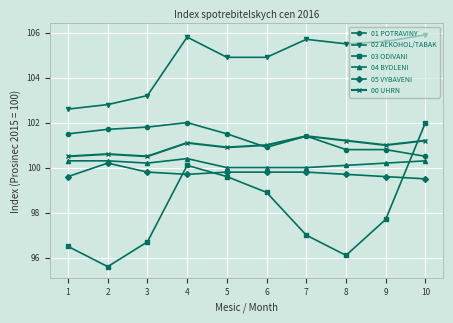

How many series are shown in this chart?

6